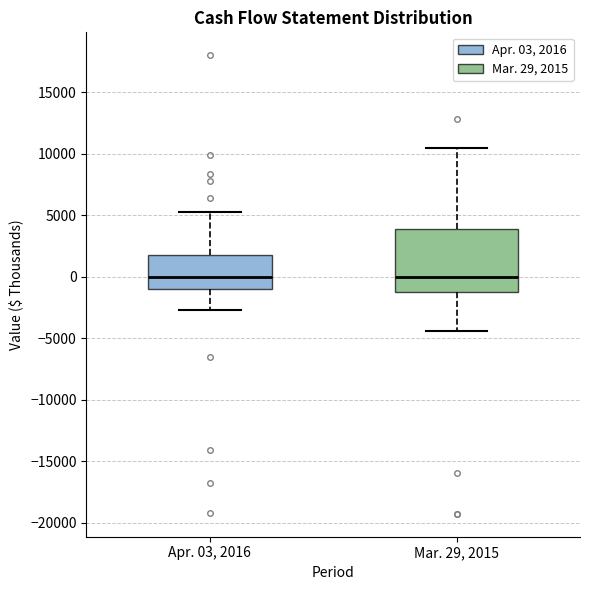

Reading left to right, transcribe this box plot: for each box, give where its median line is, the range the box spans, and where its two whiskers end, as read against the y-axis. The values are not printed on the chart, so give them approximately, as read against the axis.

Apr. 03, 2016: median 0, box -1000 to 2000, whiskers -2500 to 5500
Mar. 29, 2015: median 0, box -1000 to 4000, whiskers -4500 to 10500